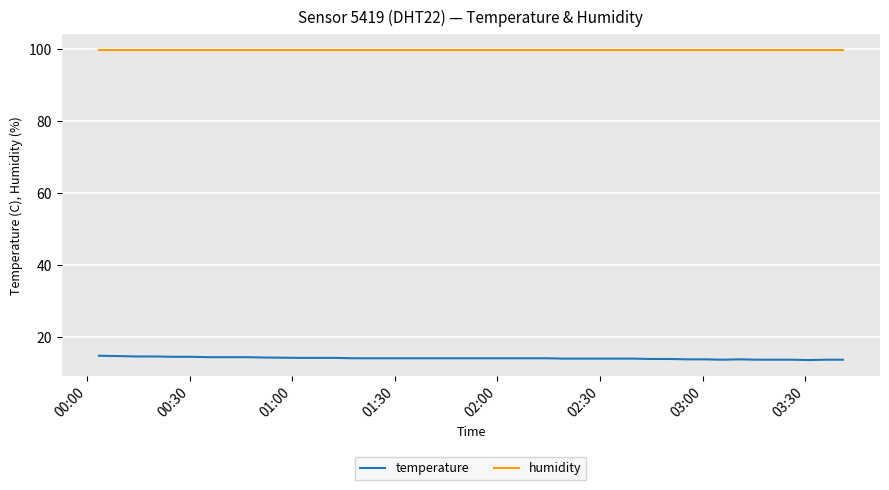

What is the lowest value of the temperature series?

13.7